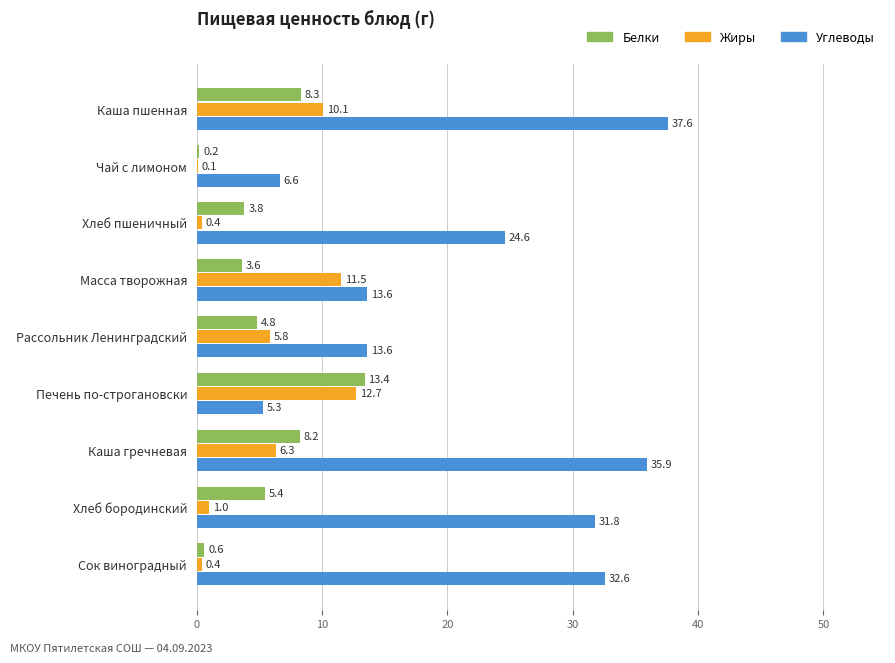

The Углеводы series shows 13.6 at Масса творожная. True or false?

True